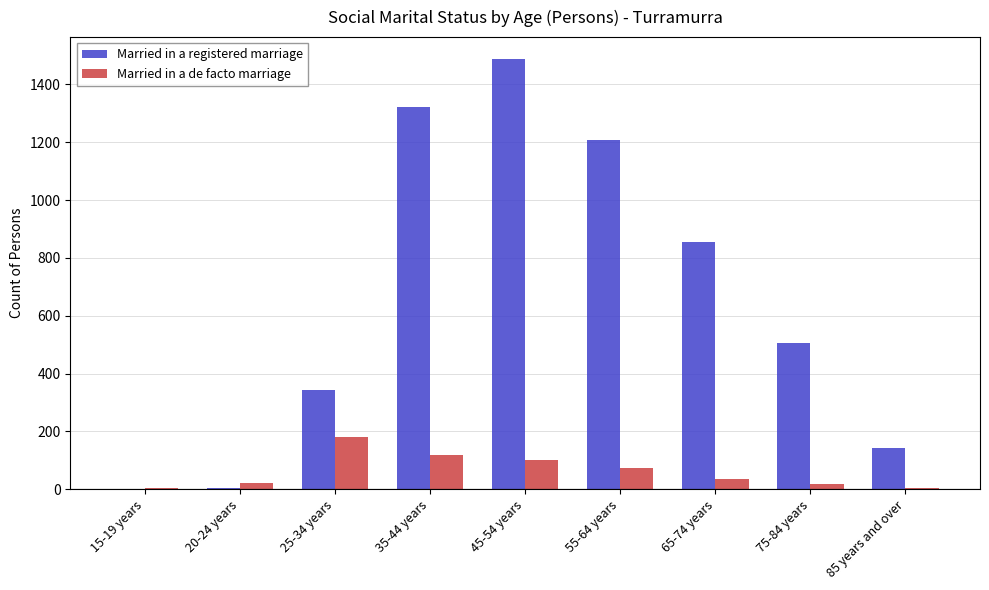

The Married in a de facto marriage series shows 117 at 35-44 years. True or false?

True